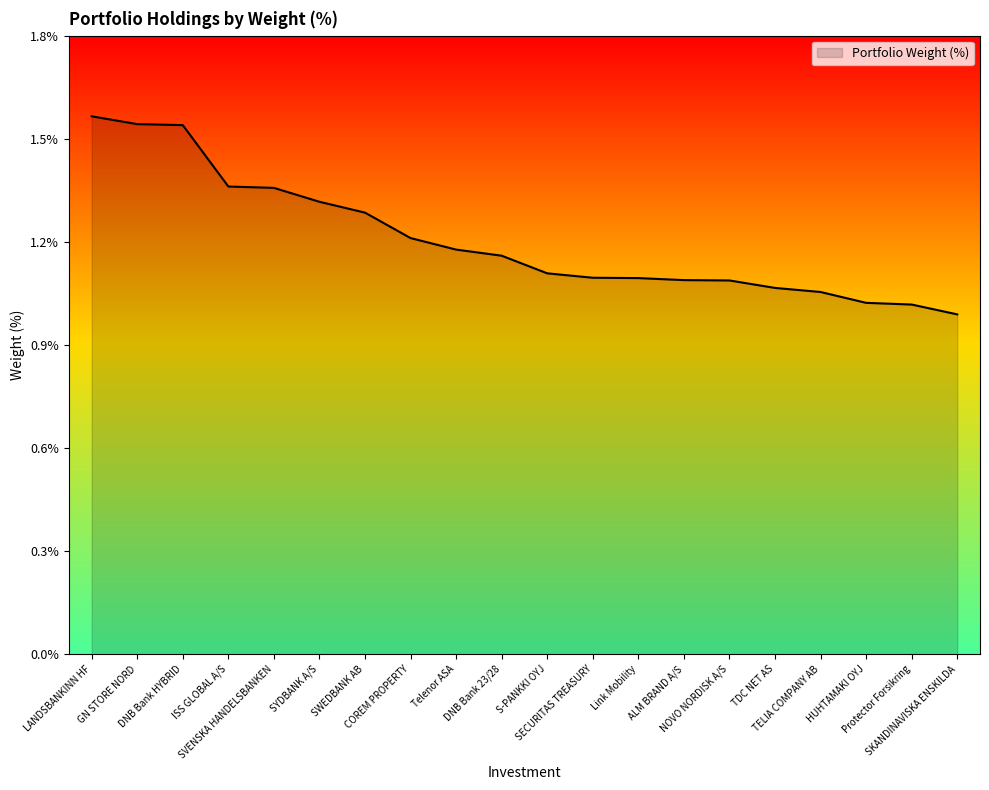

Is this an area chart (filled region under the line)?

Yes